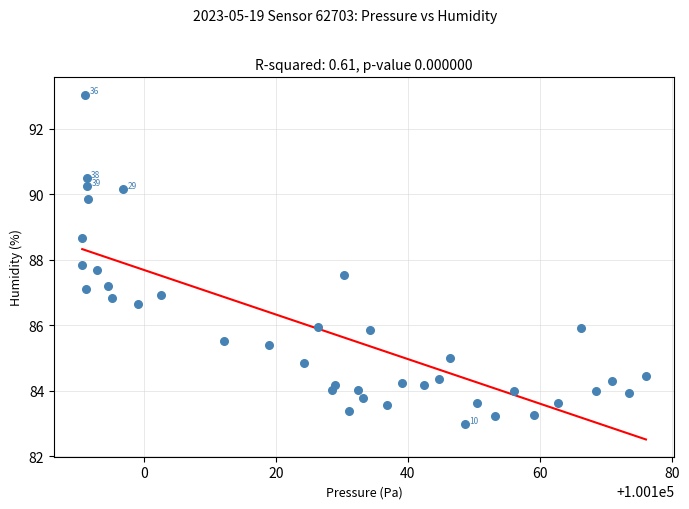

What is the range of X values (max minus min)?

85.4